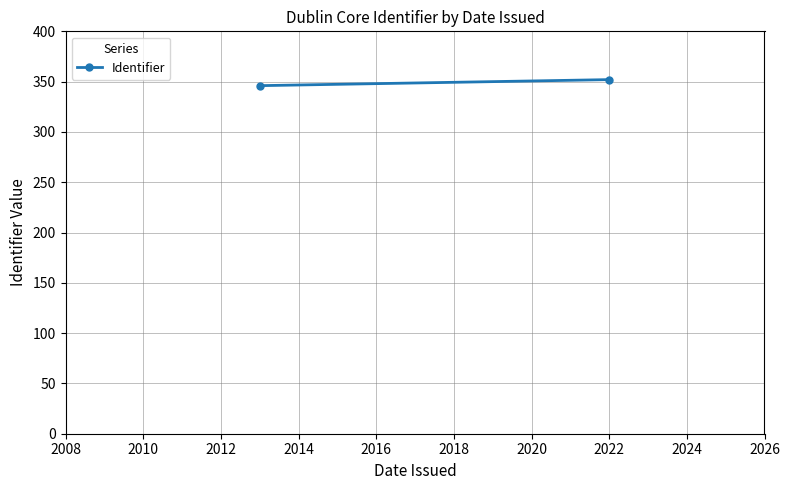

Reading right to left, what are all the values shown in this chart?

352	346